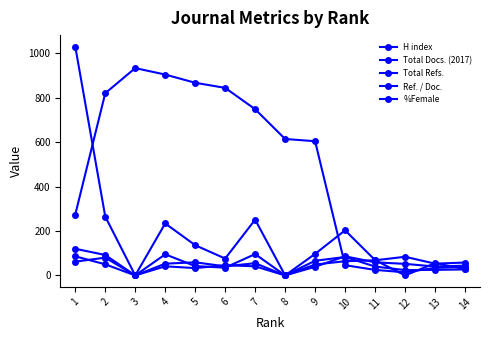

How many data points in %Female are less than 53?

7